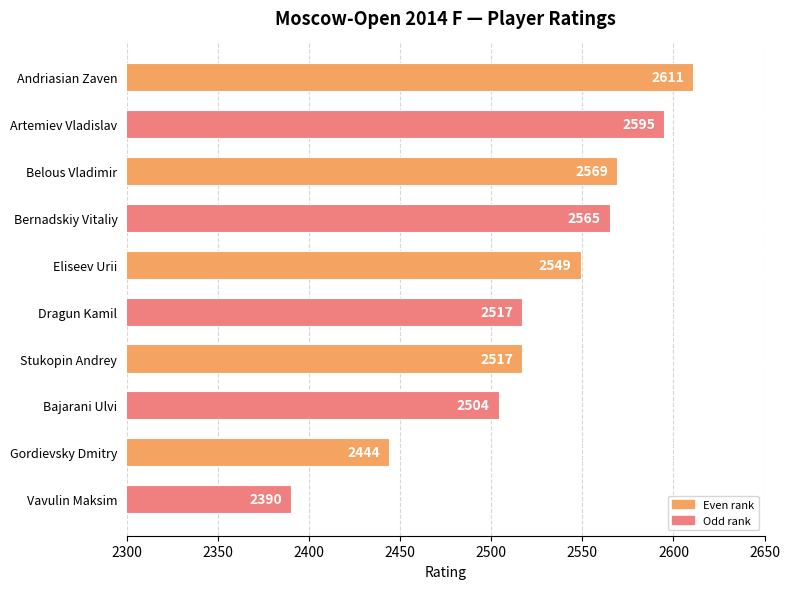

What is the minimum value shown in the chart?

2390